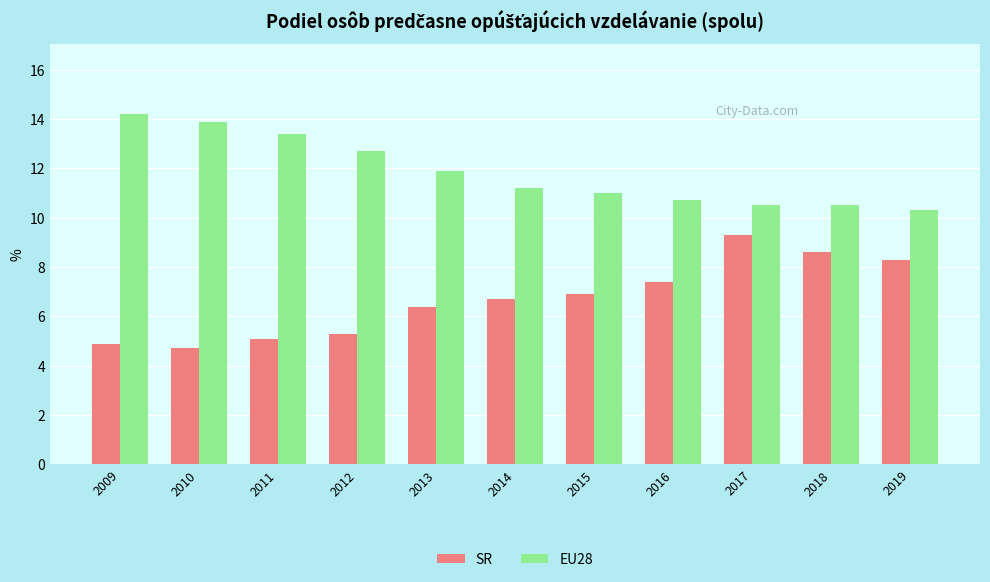

What is the average value of the EU28 series?

11.8